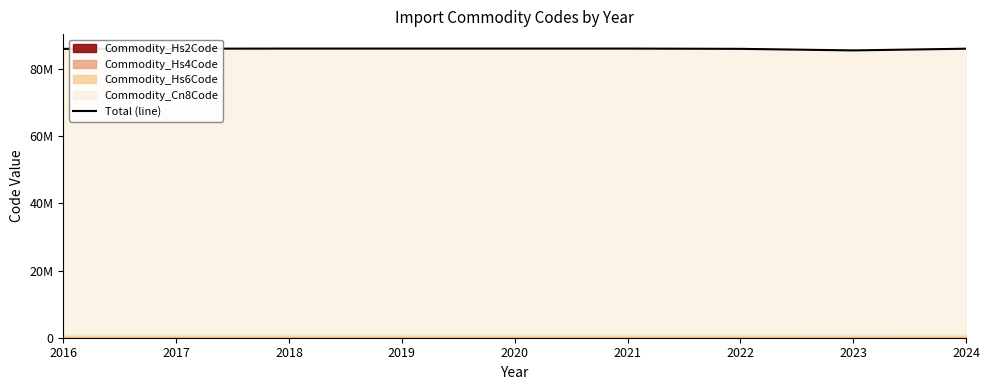

What is the difference between the second highest and minimum values?

545473